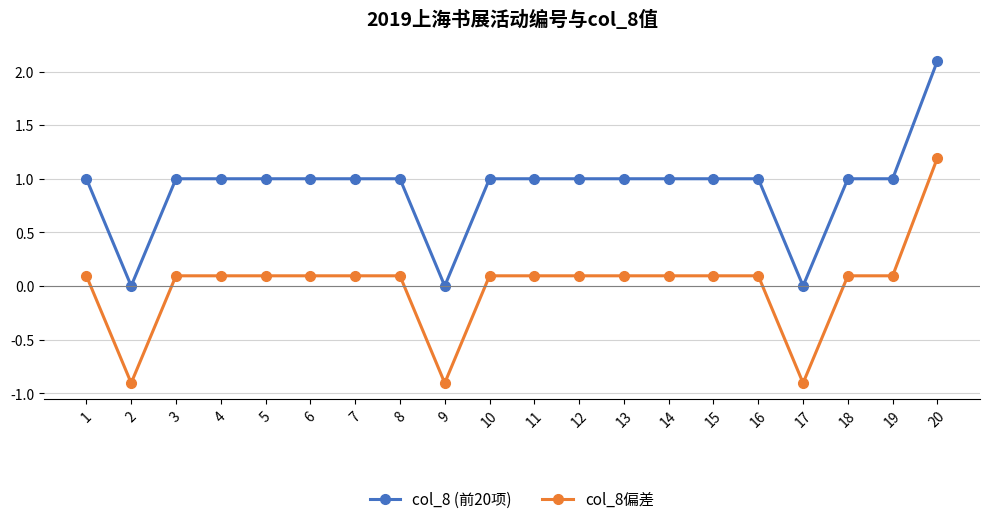

True or false: col_8 (前20项) and col_8偏差 intersect in this chart.

False